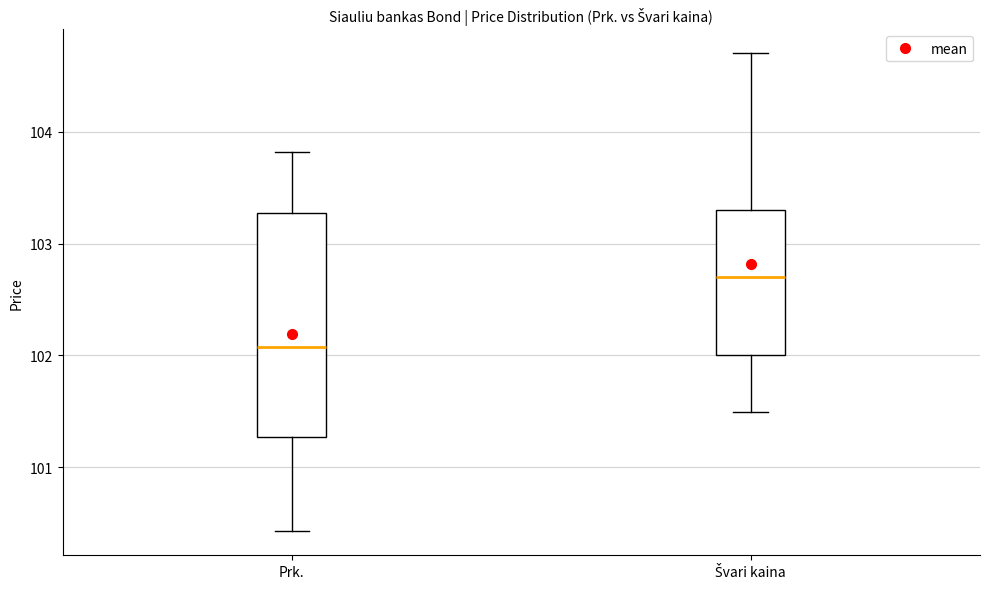

Reading left to right, transcribe this box plot: for each box, give where its median line is, the range the box spans, and where its two whiskers end, as read against the y-axis. The values are not printed on the chart, so give them approximately, as read against the axis.

Prk.: median 102.1, box 101.3 to 103.3, whiskers 100.4 to 103.8
Švari kaina: median 102.7, box 102.0 to 103.3, whiskers 101.5 to 104.7